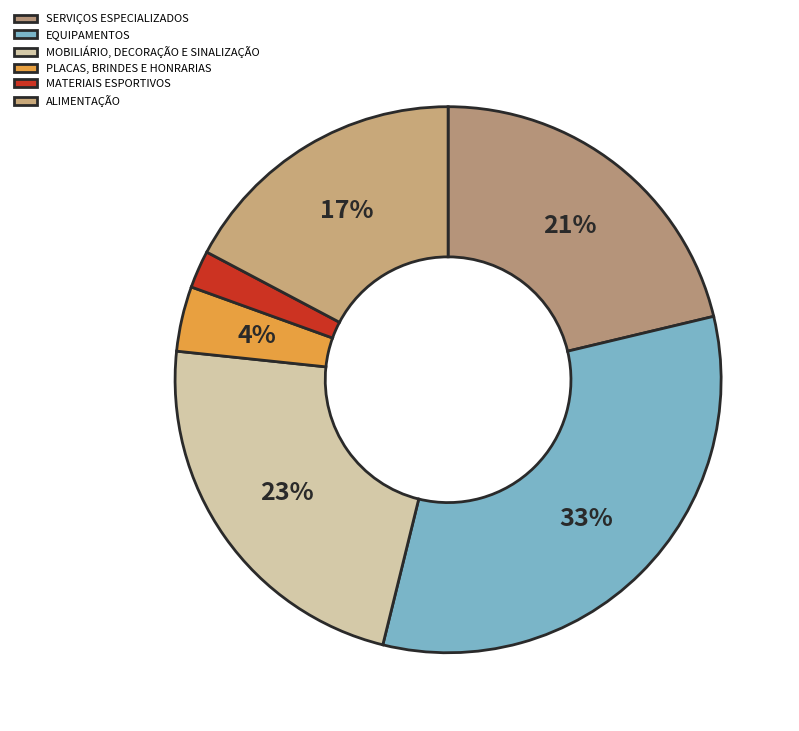

To the nearest percent, what portion does MATERIAIS ESPORTIVOS represent?

2%